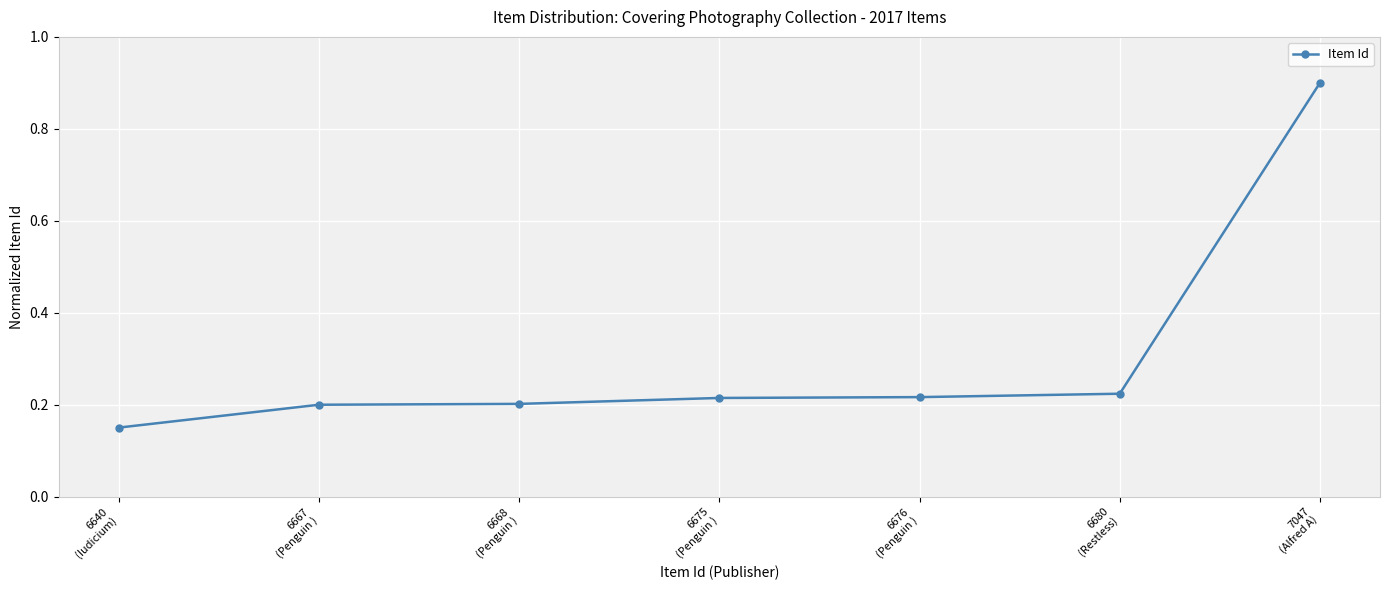

True or false: there are more than 2 points higher than both neighbors.

False